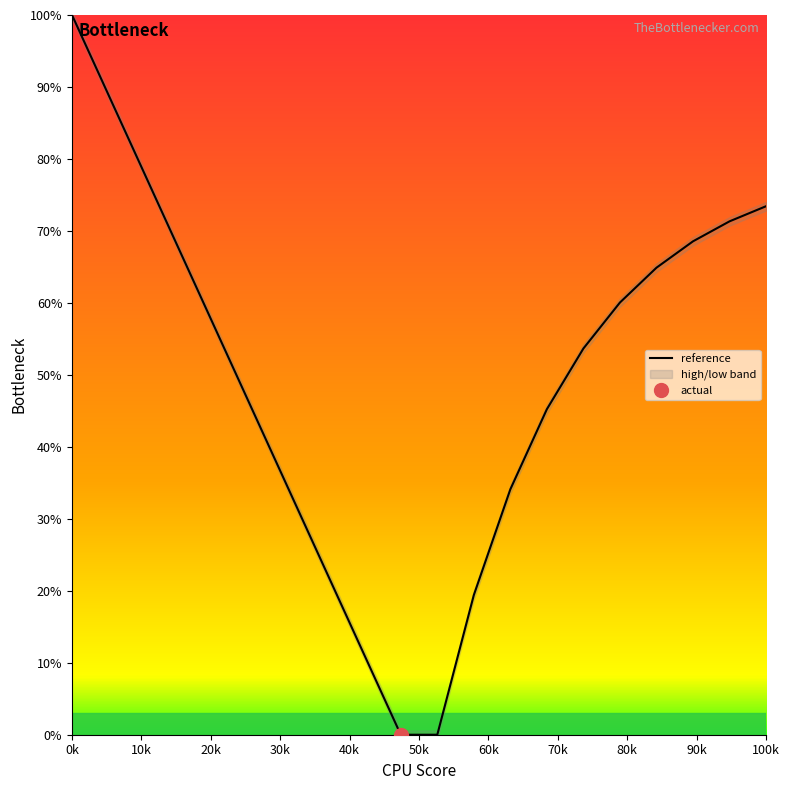

The value of reference at 0k is 100.0. True or false?

True